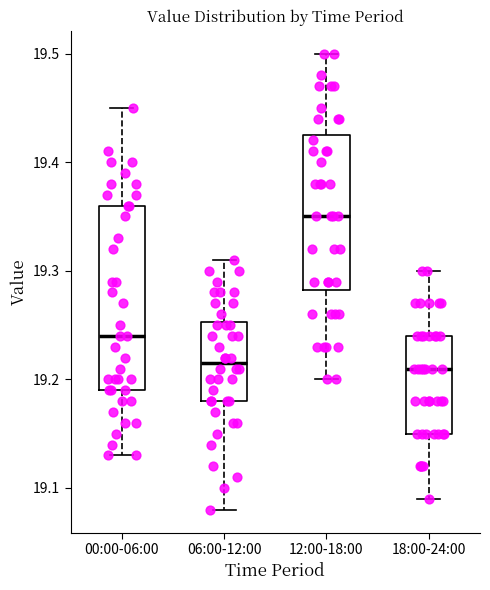

Where is the lower edge of the box for 06:00-12:00 on the y-axis? The values are not printed on the chart, so give them approximately, as read against the axis.

19.18